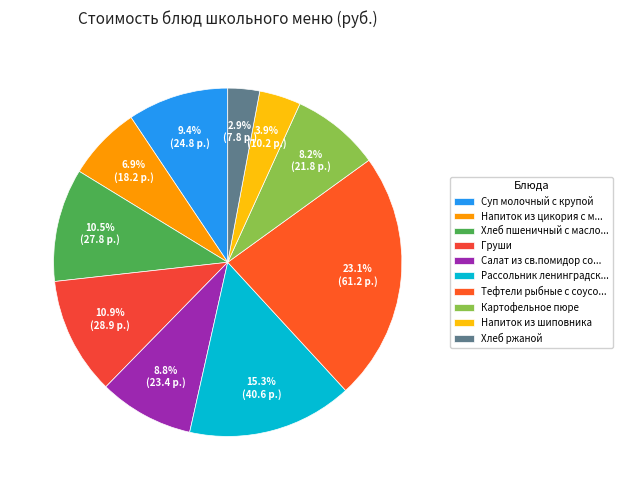

Is Хлеб ржаной the majority of the pie?

No